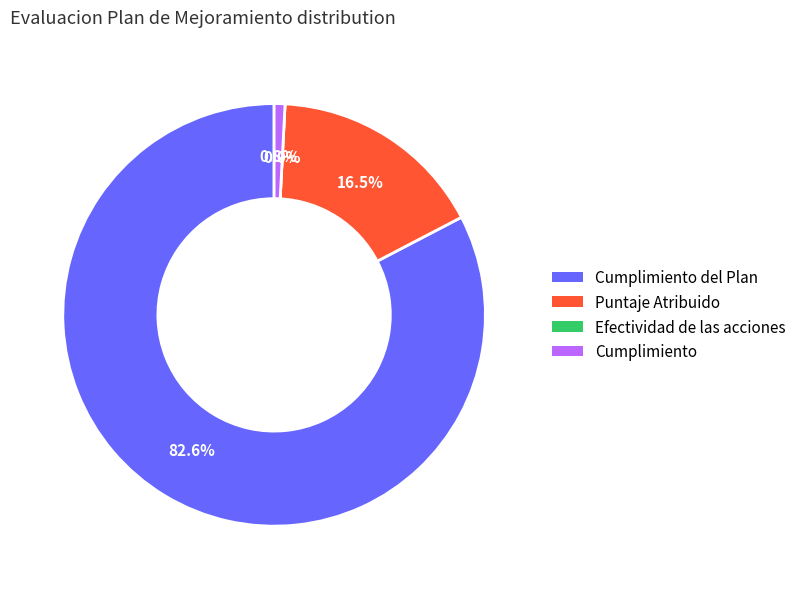

Count the number of slices in the pie.

4